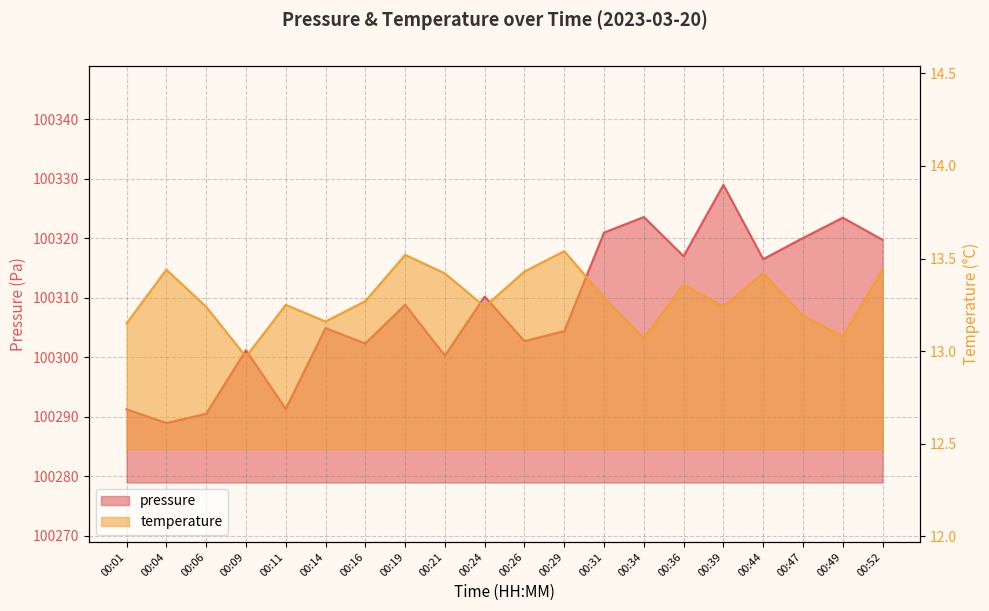

How many lines are shown in the chart?

2